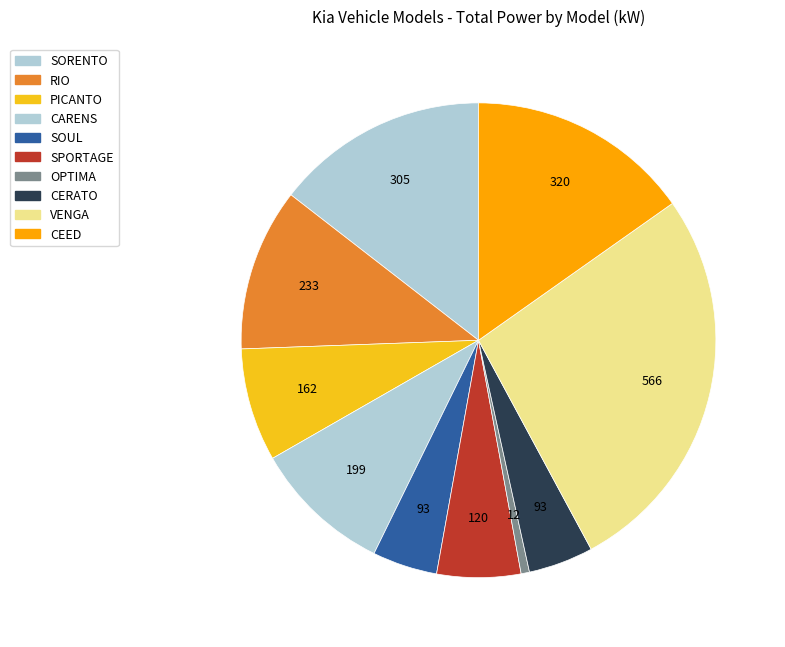

How many slices are in this pie chart?

10